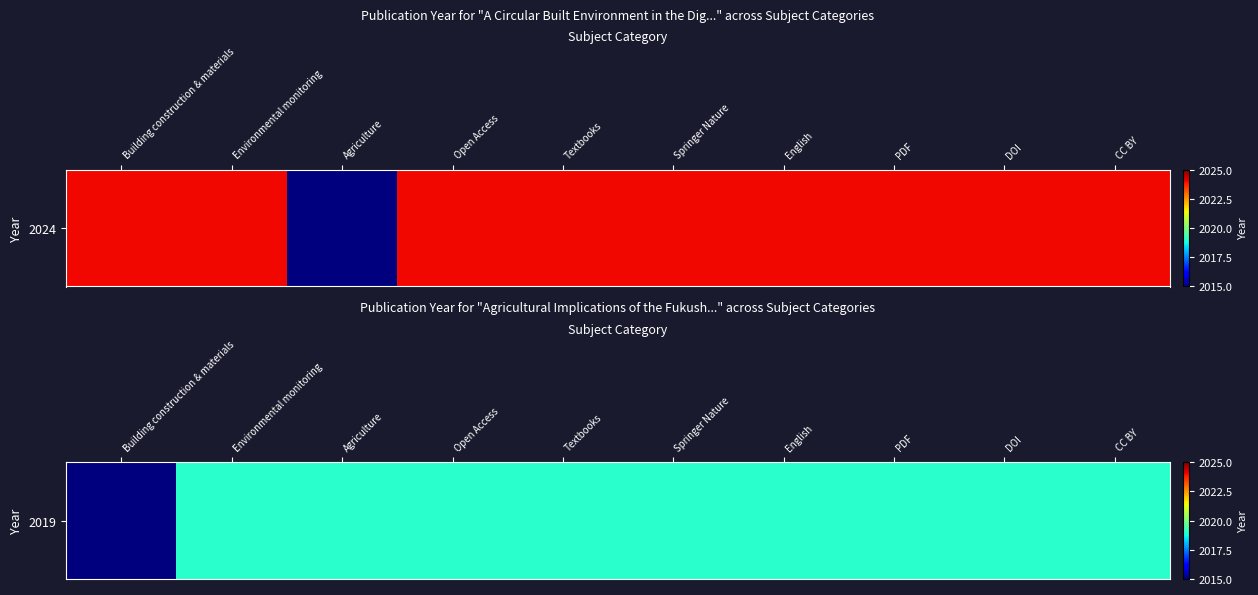

Which has a higher value, Textbooks or Springer Nature?

Textbooks